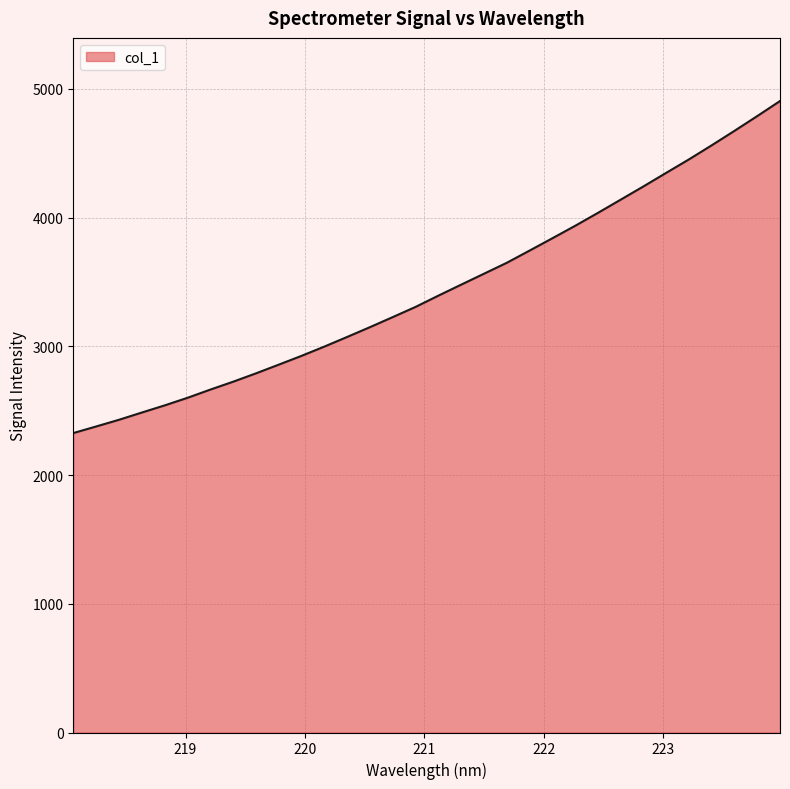

True or false: there are more than 1 points higher than both neighbors.

False